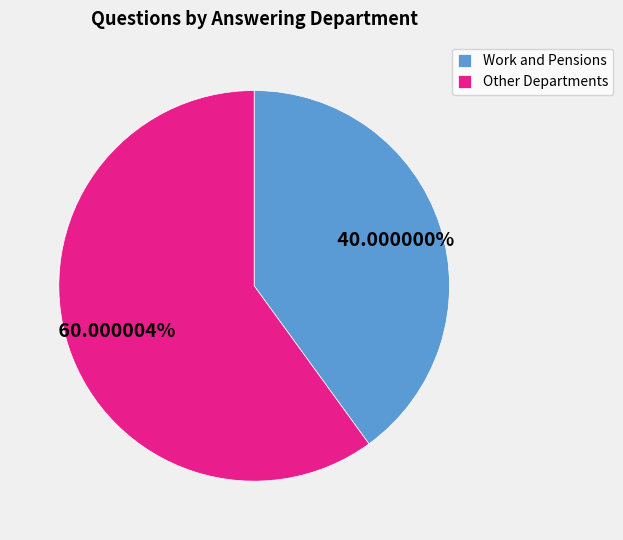

What percentage is the Work and Pensions slice, to the nearest percent?

40%